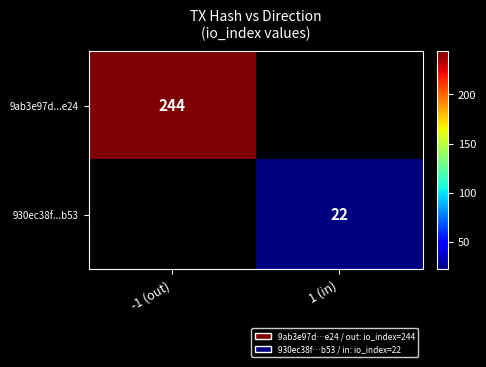

Between 1 (in) and -1 (out), which is larger?

-1 (out)